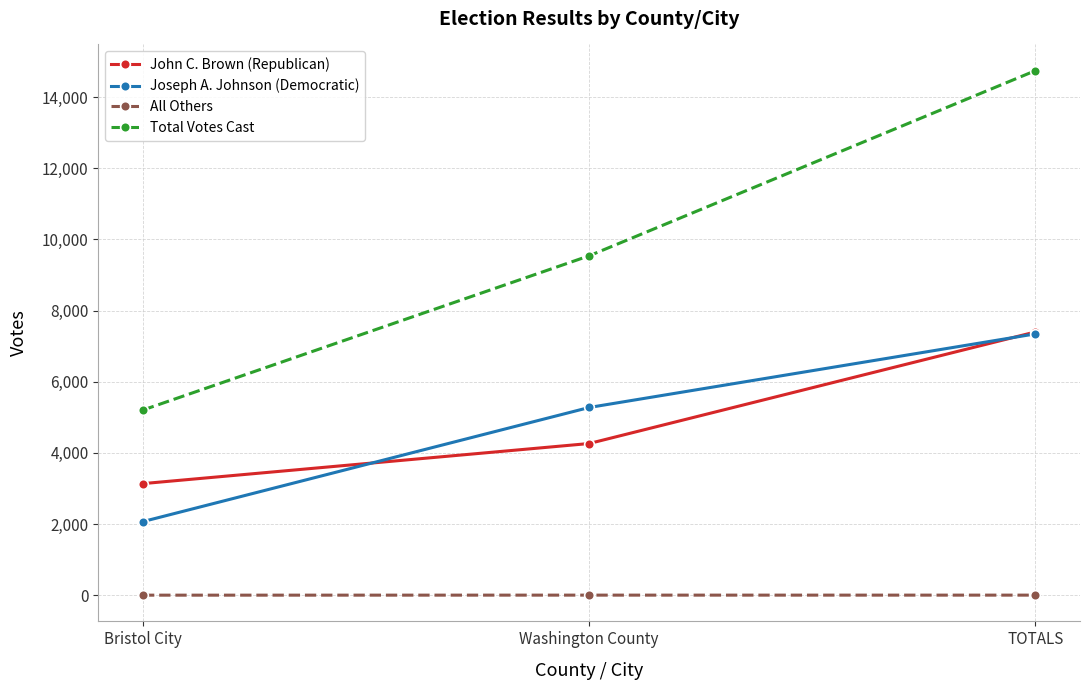

What are all the series names shown in the legend?

John C. Brown (Republican), Joseph A. Johnson (Democratic), All Others, Total Votes Cast